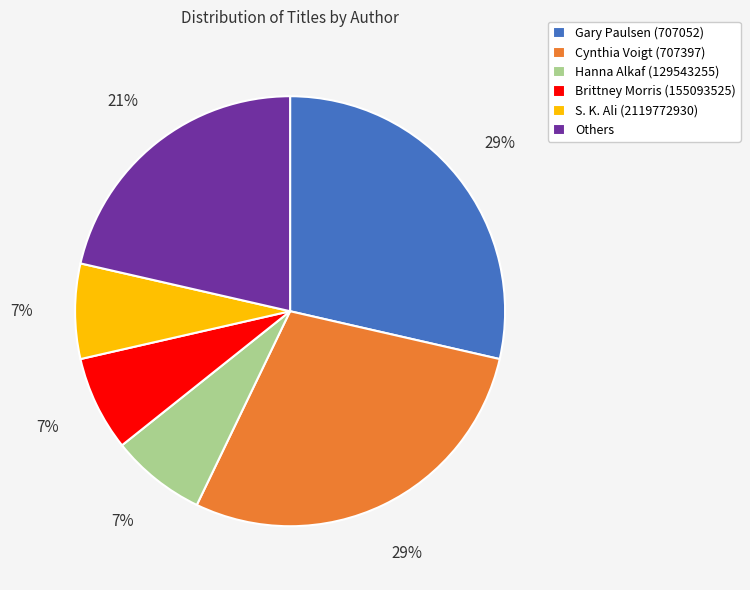

Which has a higher value, Brittney Morris (155093525) or Gary Paulsen (707052)?

Gary Paulsen (707052)